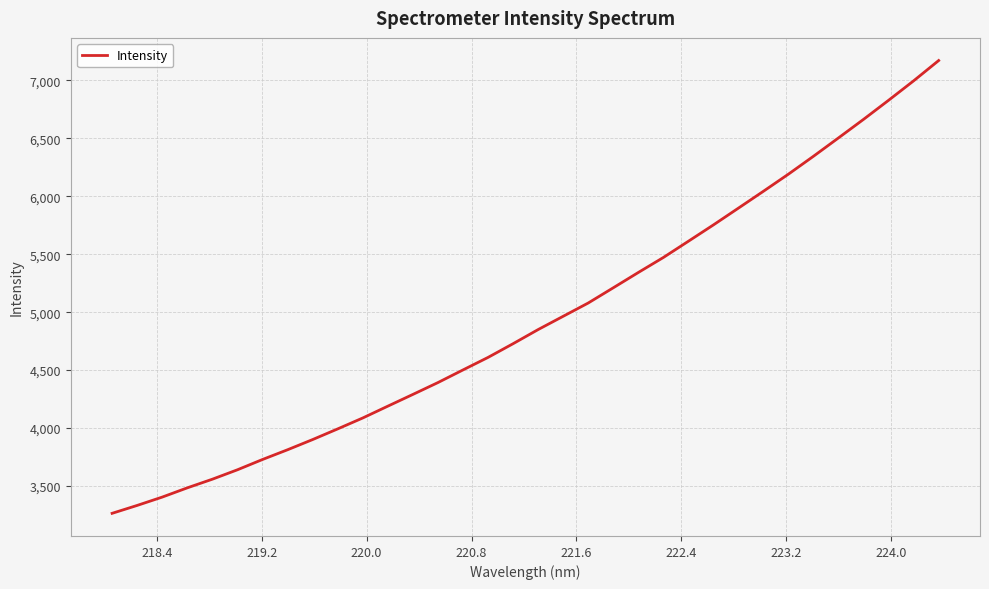

What is the minimum value shown in the chart?

3263.9